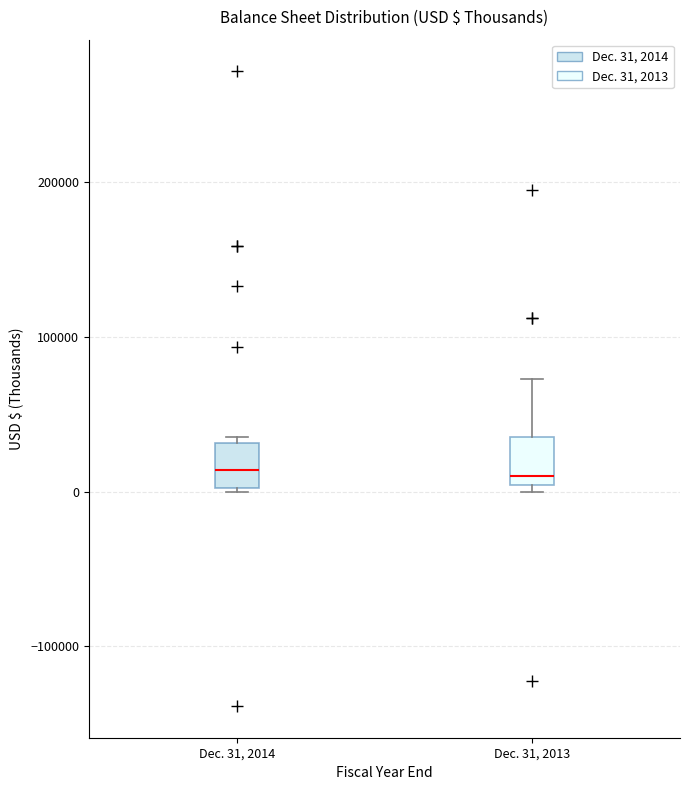

Reading left to right, read every box against the y-axis: the position of its median line, the range the box covers, and the ends of its whiskers. The values are not printed on the chart, so give them approximately, as read against the axis.

Dec. 31, 2014: median 10000, box 0 to 30000, whiskers 0 to 40000
Dec. 31, 2013: median 10000, box 0 to 40000, whiskers 0 (just below the box's lower edge) to 70000